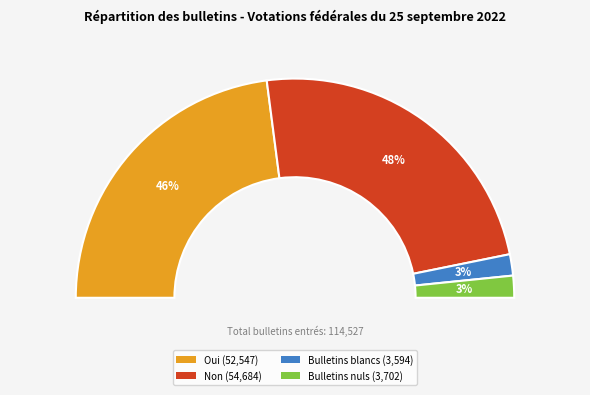

To the nearest percent, what is the difference between the Oui and Bulletins blancs slice percentages?

43%